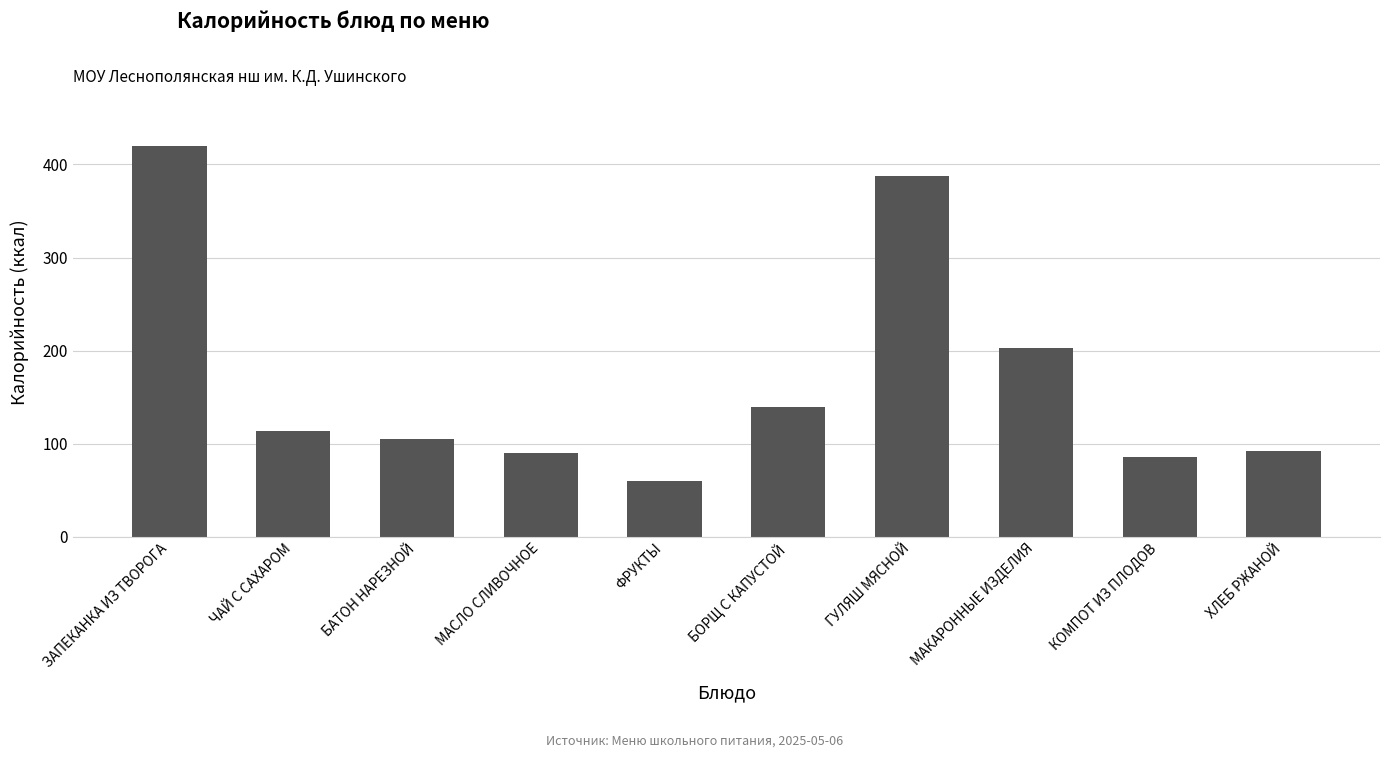

What is the sum of all values?

1697